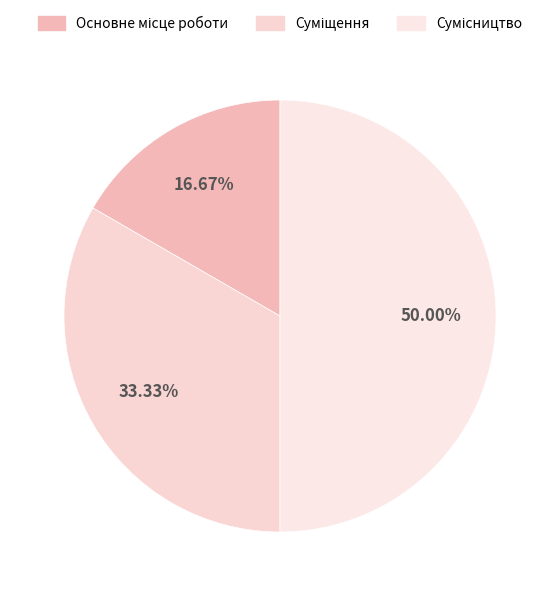

True or false: Сумісництво accounts for 50% of the total.

True